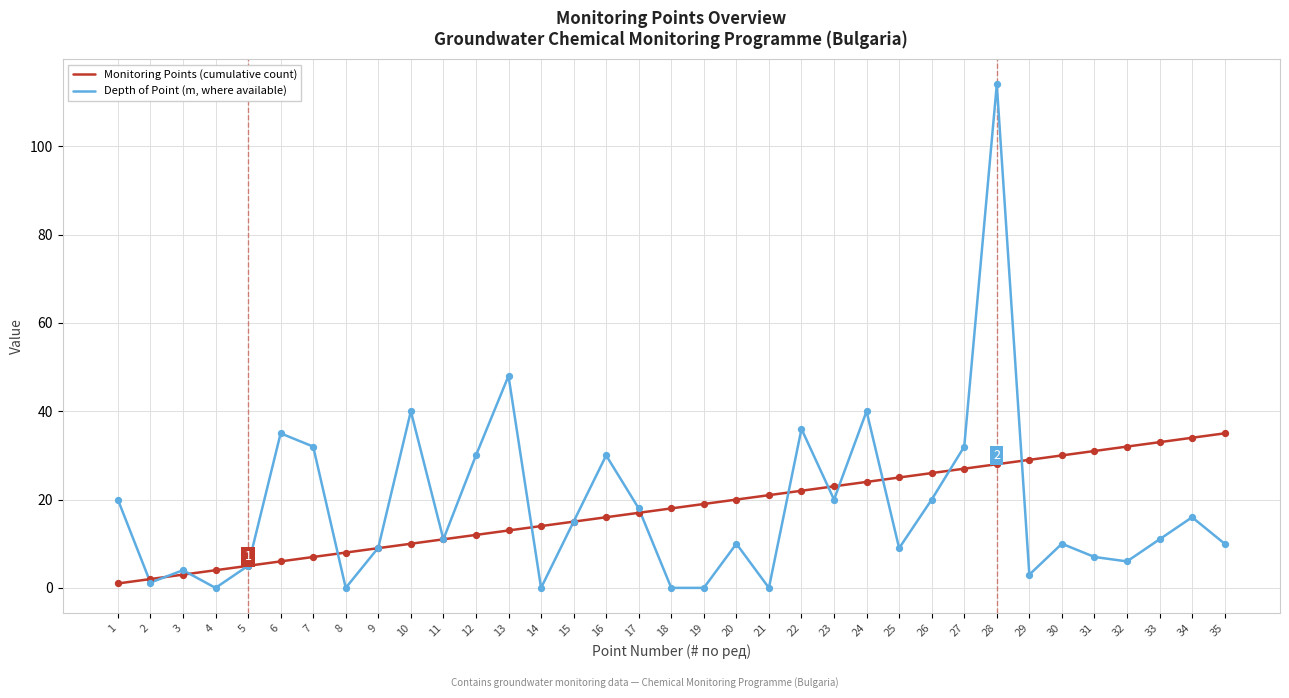

What is the difference between the highest and lowest values at 7?

25.0